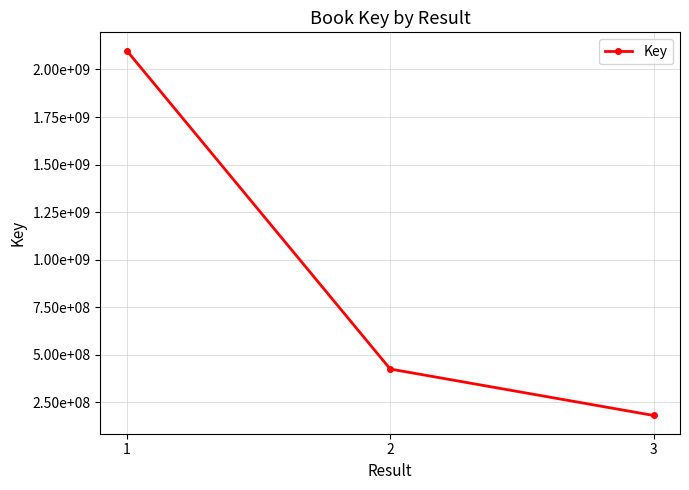

Reading left to right, extract all data points from this chart.

2099420816	425815998	181702725